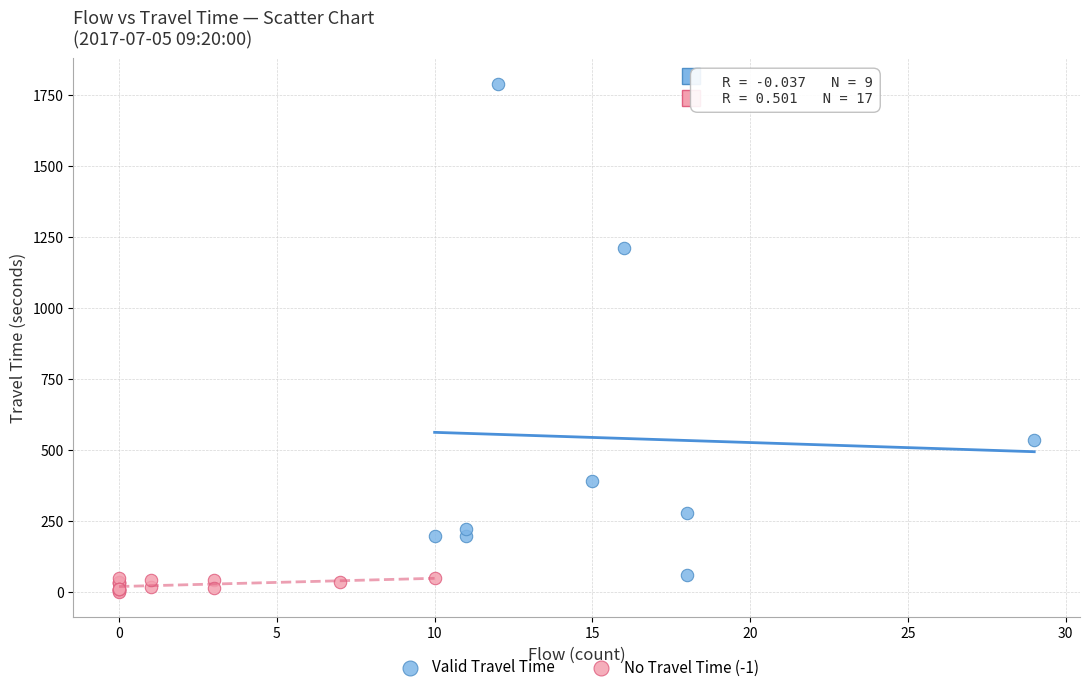

Which series contains the highest Y value?

Valid Travel Time